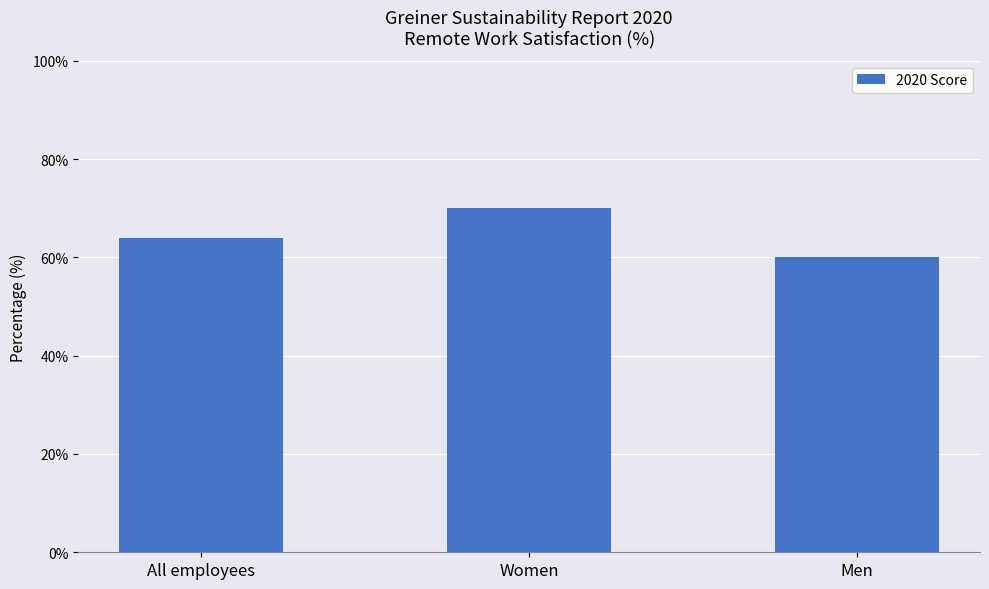

Reading left to right, transcribe all the data shown in this chart.

64	70	60